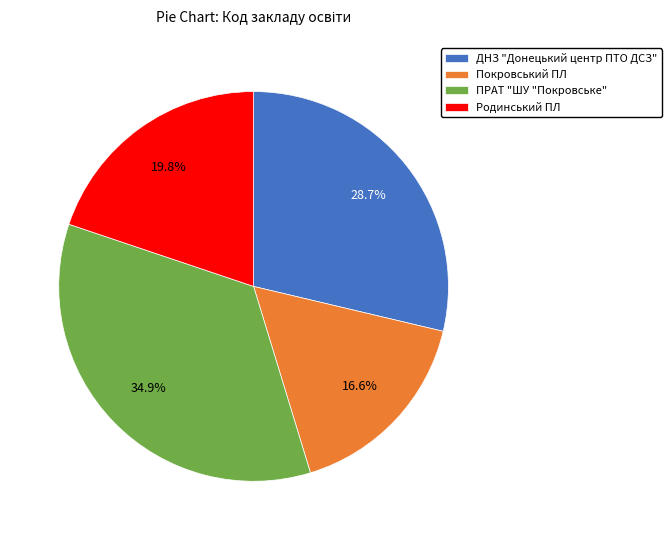

To the nearest percent, what percentage of the pie is Родинський ПЛ?

20%